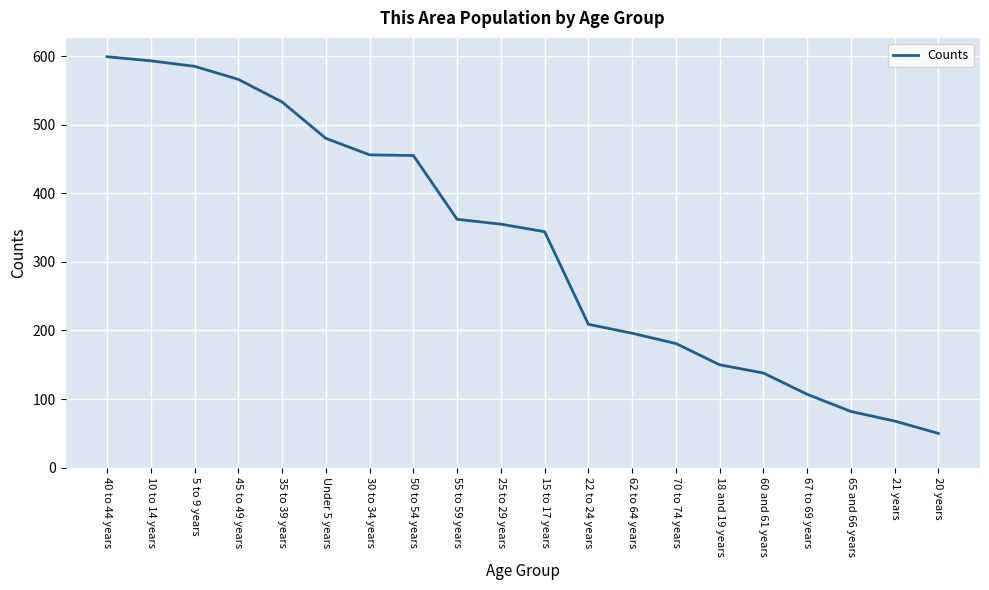

What is the difference between the maximum and second lowest values?

531